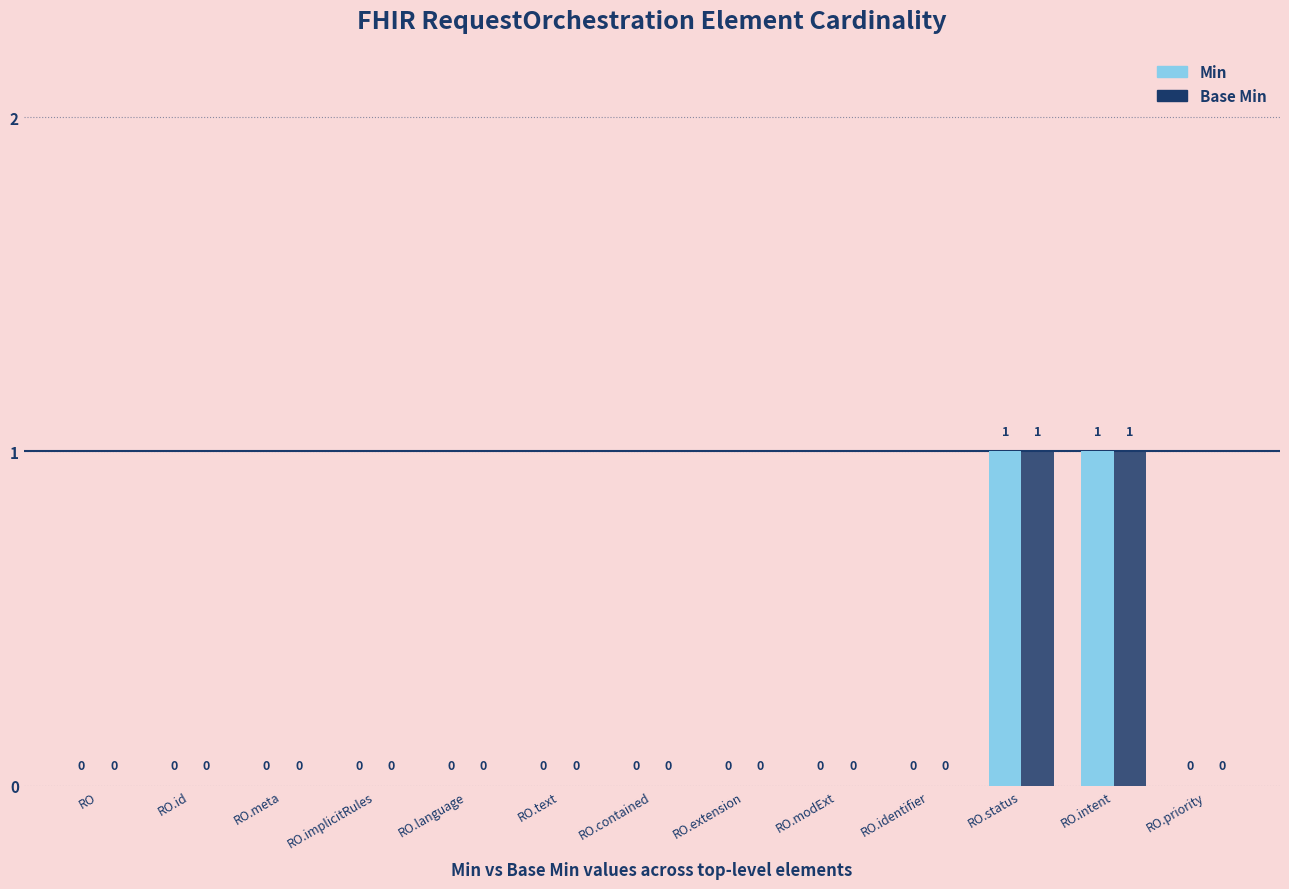

How many groups of bars are there?

13